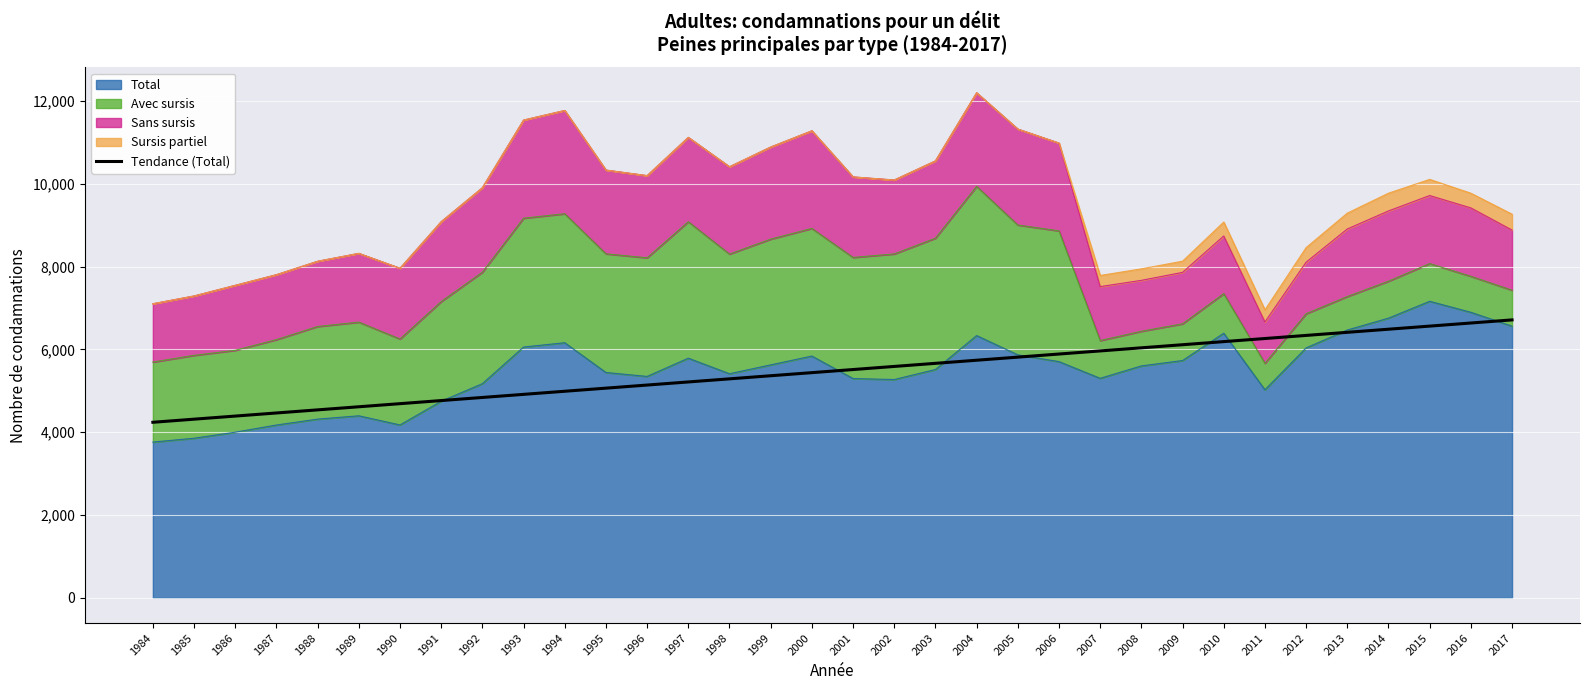

What is the difference between the values at 2016 and 1996?

1498.9